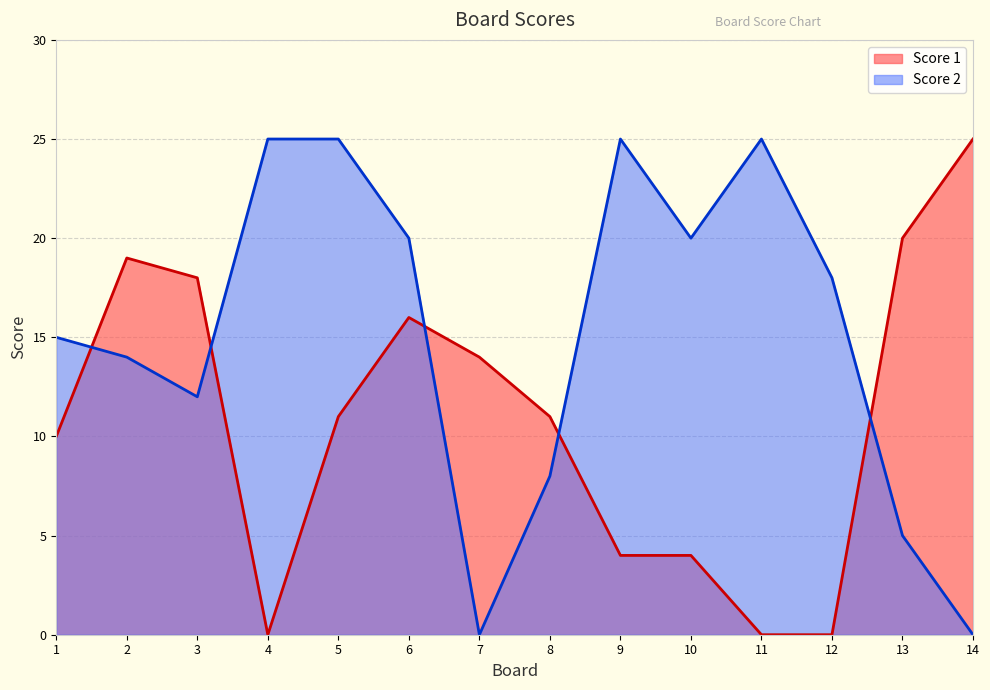

Where is the first local maximum for Score 1?

2